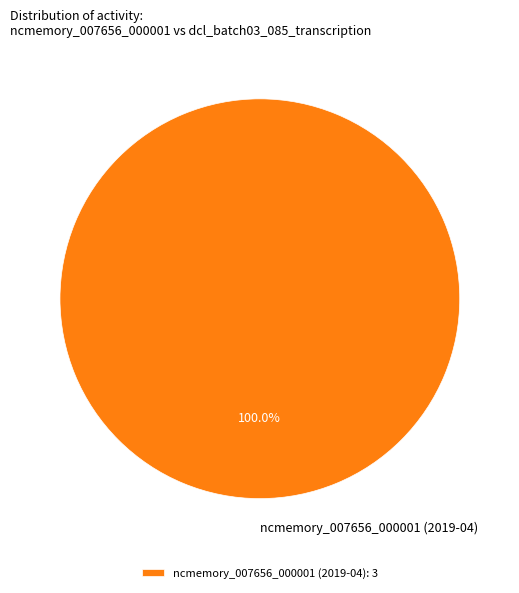

Is there any slice that represents more than half of the pie?

Yes